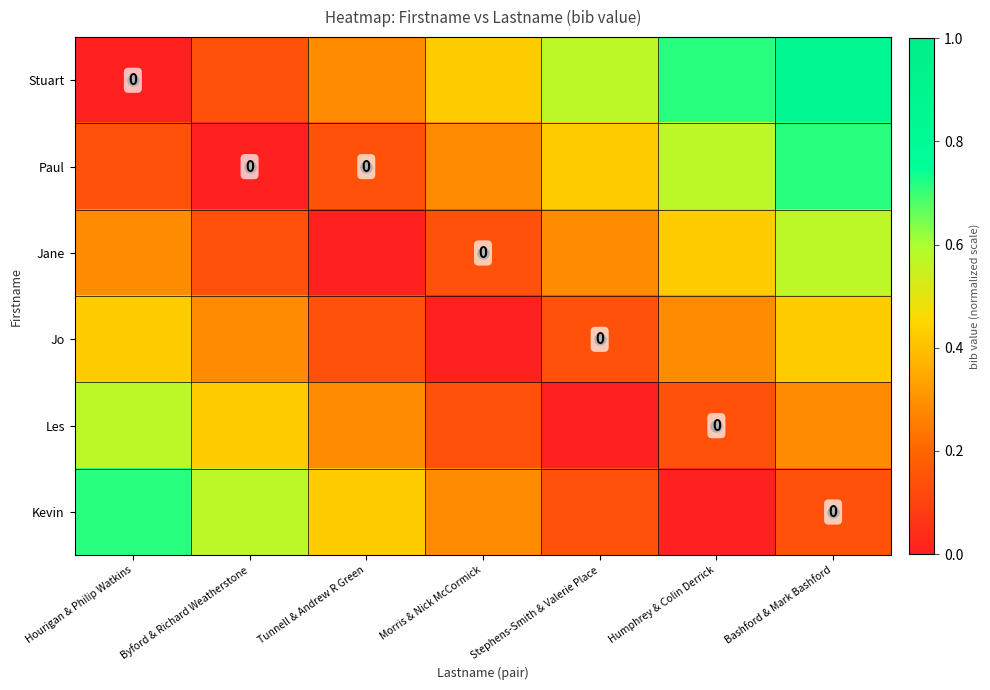

The value of Stuart at Humphrey & Colin Derrick is 1.0. True or false?

False